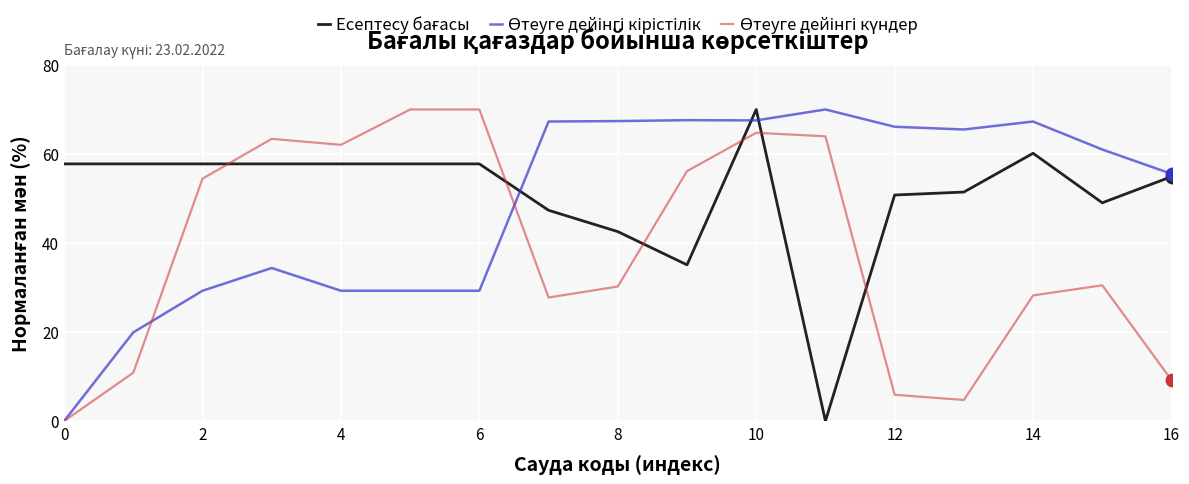

What is the maximum value shown in the chart?

70.0